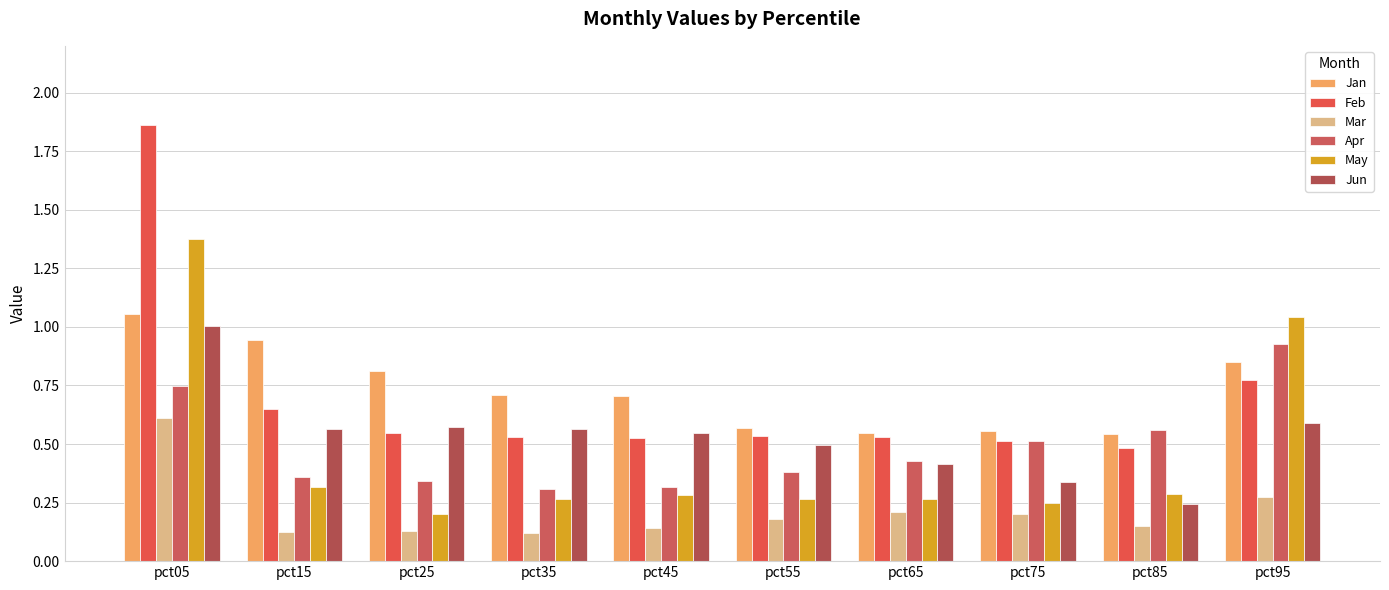

How many bars are there in each group?

6